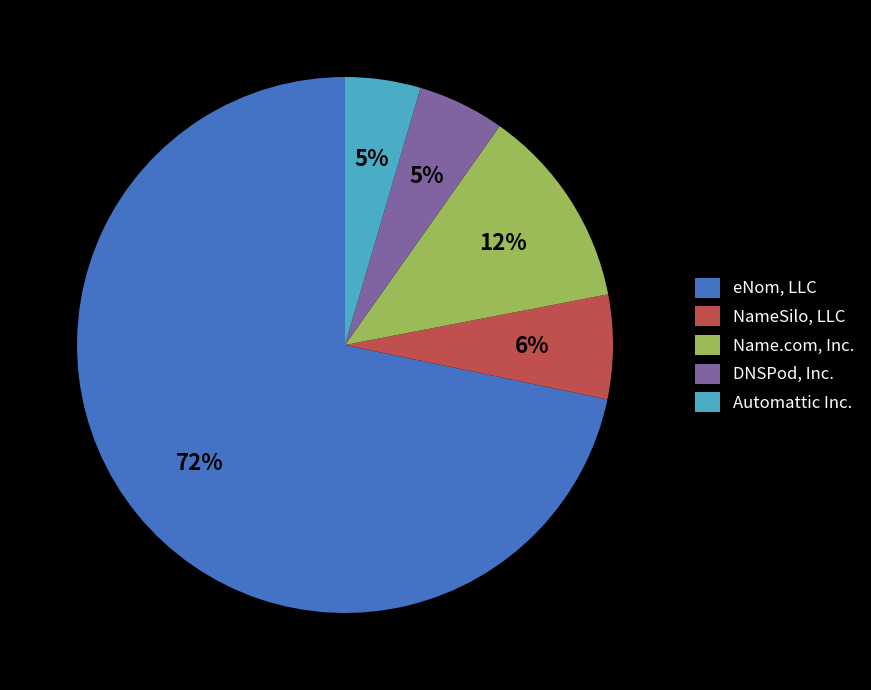

How many slices are in this pie chart?

5